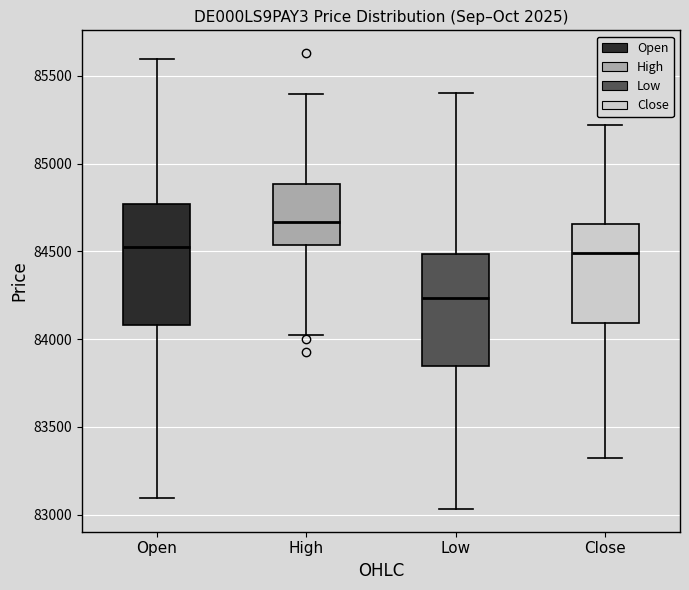

Reading left to right, transcribe this box plot: for each box, give where its median line is, the range the box spans, and where its two whiskers end, as read against the y-axis. The values are not printed on the chart, so give them approximately, as read against the axis.

Open: median 84550, box 84100 to 84750, whiskers 83100 to 85600
High: median 84650, box 84550 to 84900, whiskers 84000 to 85400
Low: median 84250, box 83850 to 84500, whiskers 83050 to 85400
Close: median 84500, box 84100 to 84650, whiskers 83300 to 85200